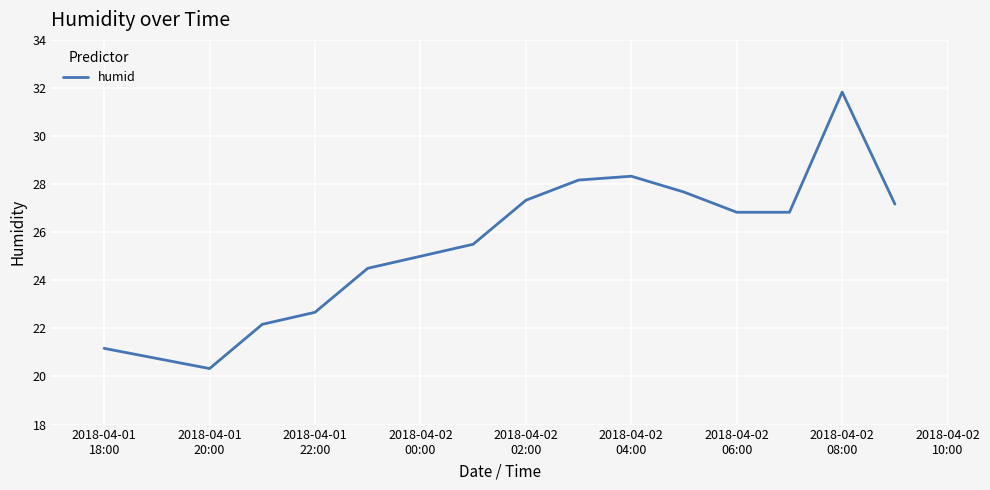

What is the greatest value displayed?

31.8